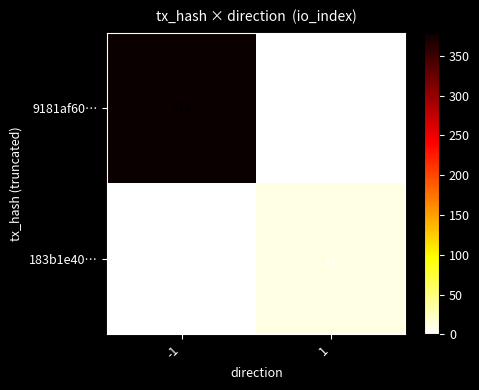

What is the greatest value displayed?

379